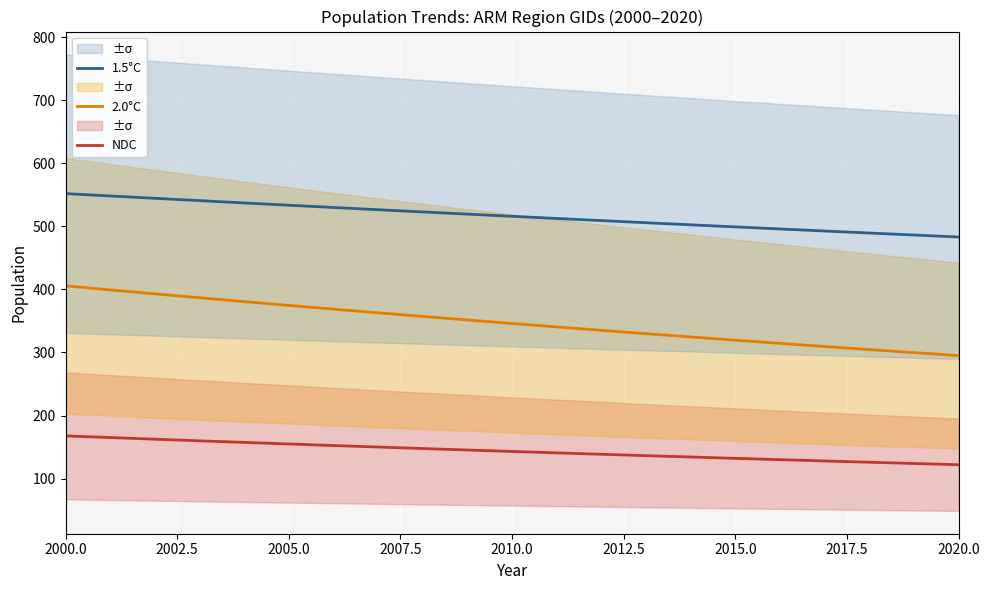

What is the highest value of the 1.5°C series?

551.9